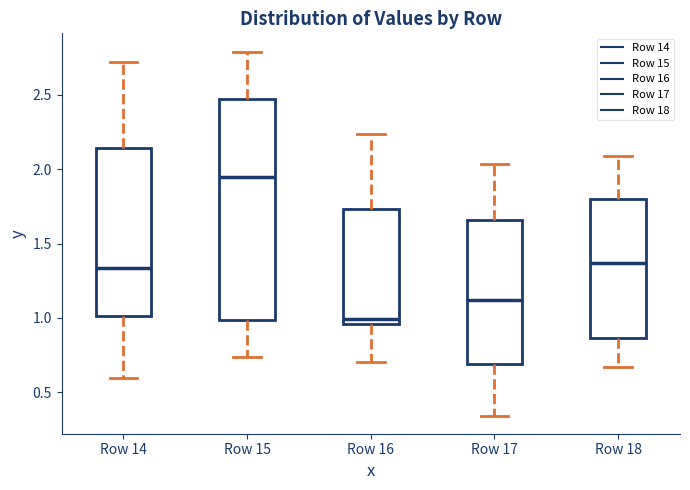

Reading left to right, read every box against the y-axis: the position of its median line, the range the box covers, and the ends of its whiskers. The values are not printed on the chart, so give them approximately, as read against the axis.

Row 14: median 1.35, box 1.00 to 2.15, whiskers 0.60 to 2.70
Row 15: median 1.95, box 1.00 to 2.50, whiskers 0.75 to 2.80
Row 16: median 1.00, box 0.95 to 1.75, whiskers 0.70 to 2.25
Row 17: median 1.10, box 0.70 to 1.65, whiskers 0.35 to 2.05
Row 18: median 1.35, box 0.85 to 1.80, whiskers 0.65 to 2.10